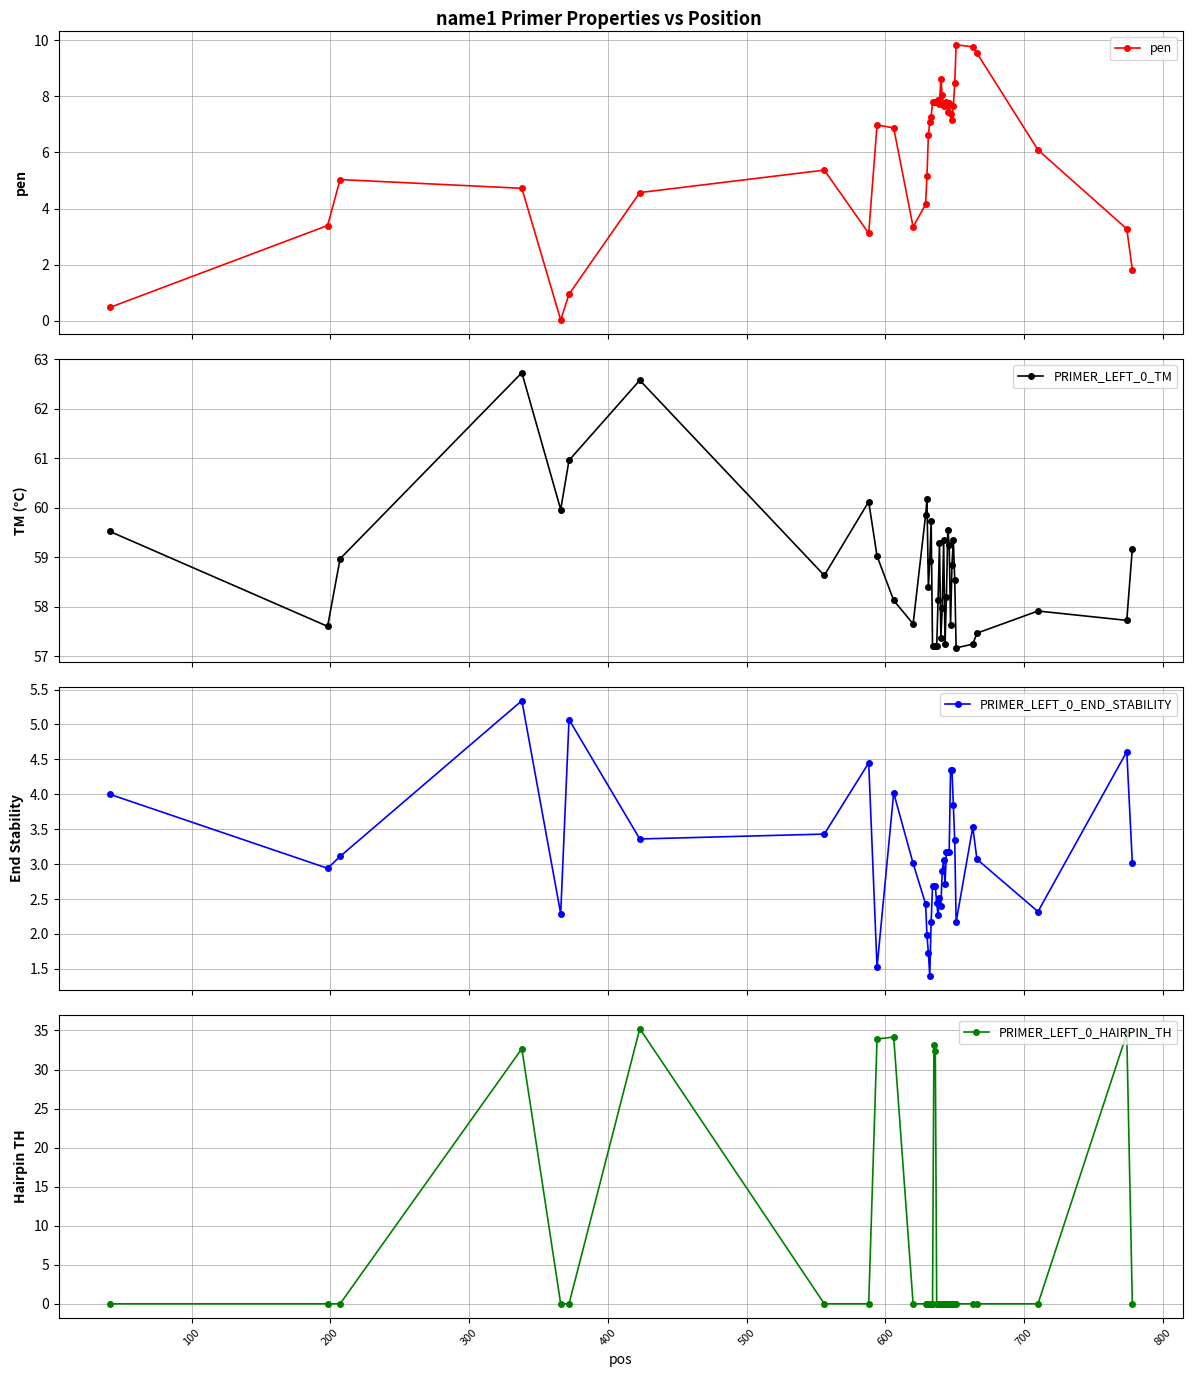

What is the value of the PRIMER_LEFT_0_TM point at the 23rd from the left?

59.3